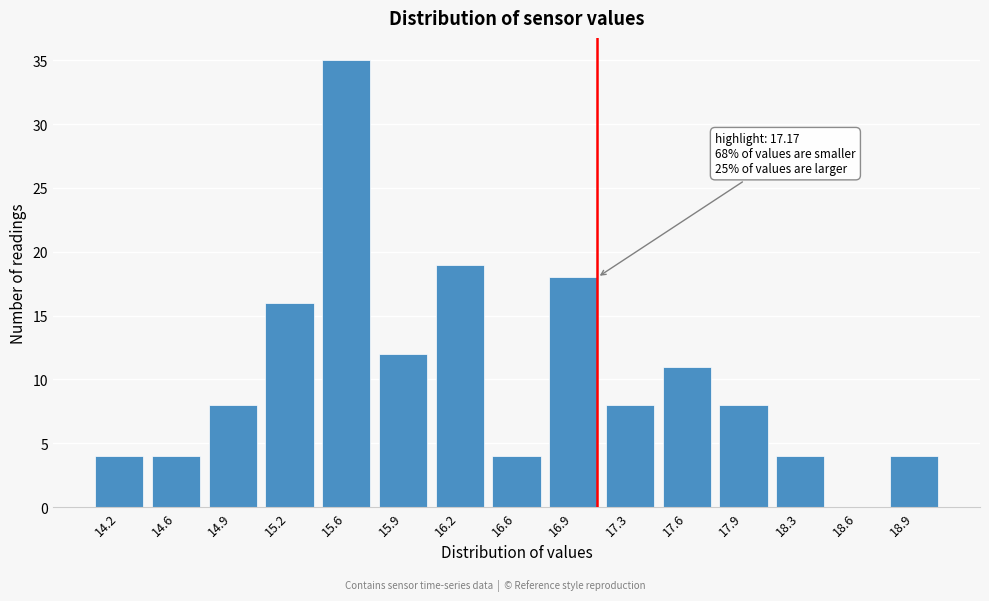

Reading left to right, list all the values displayed in this chart.

14.2=4	14.6=4	14.9=8	15.2=16	15.6=35	15.9=12	16.2=19	16.6=4	16.9=18	17.3=8	17.6=11	17.9=8	18.3=4	18.6=0	18.9=4